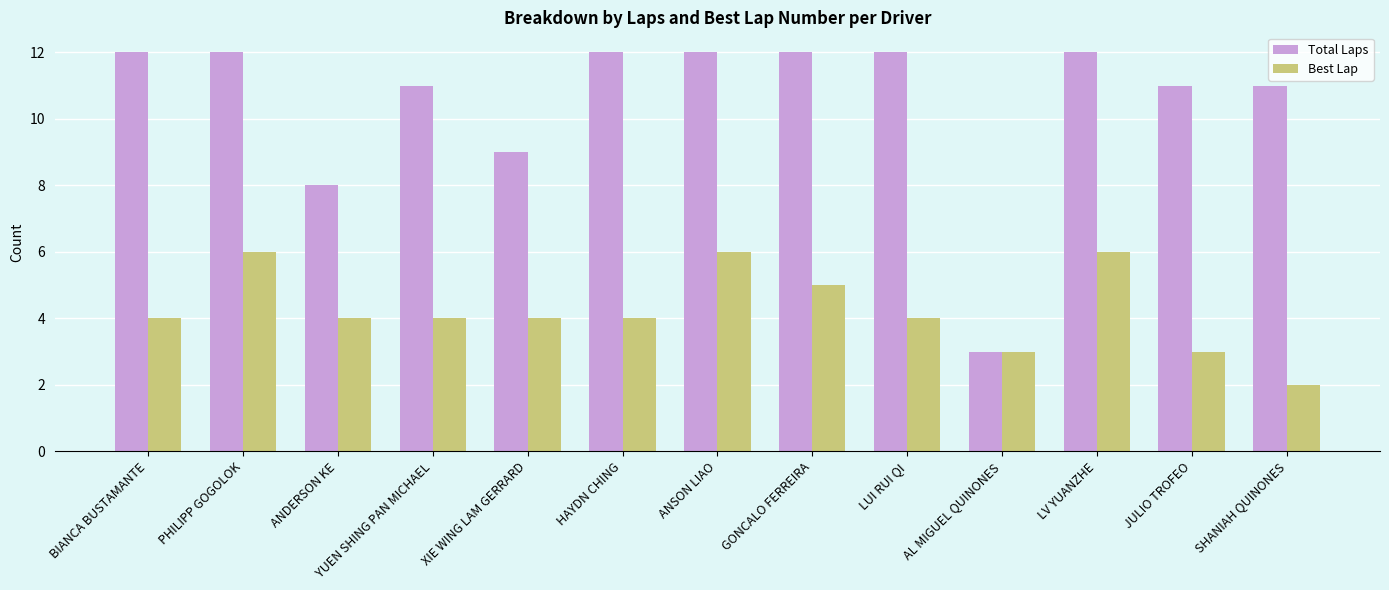

How many bars are there in each group?

2